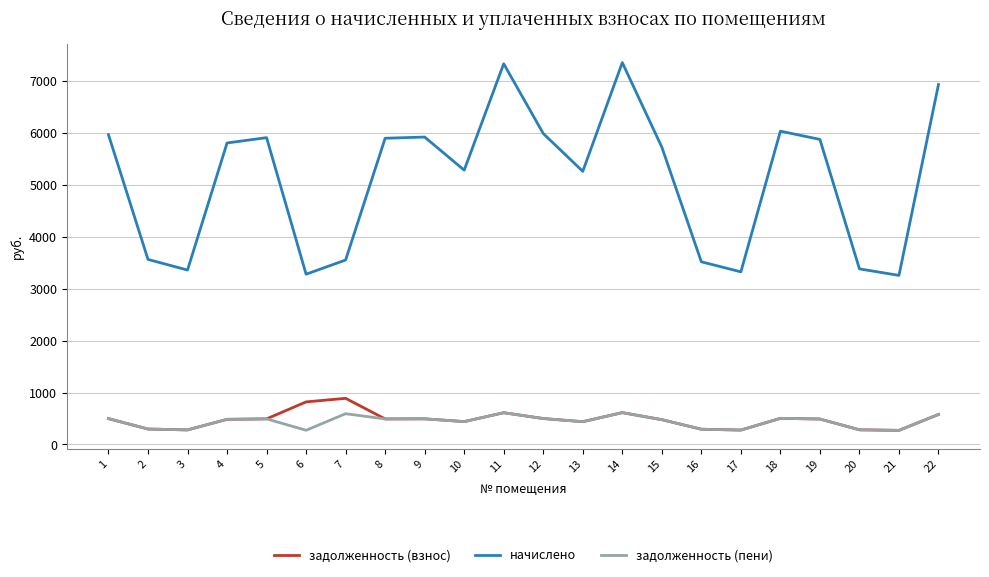

What is the value of the начислено point at the 9th from the left?

5921.8